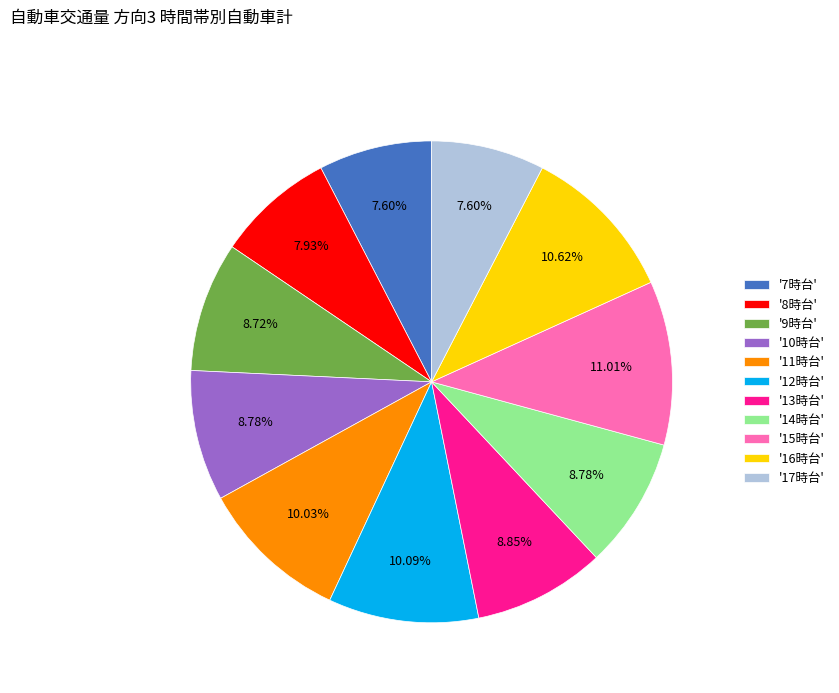

Approximately how many times larger is the value at '9時台' compared to '16時台'?

0.8